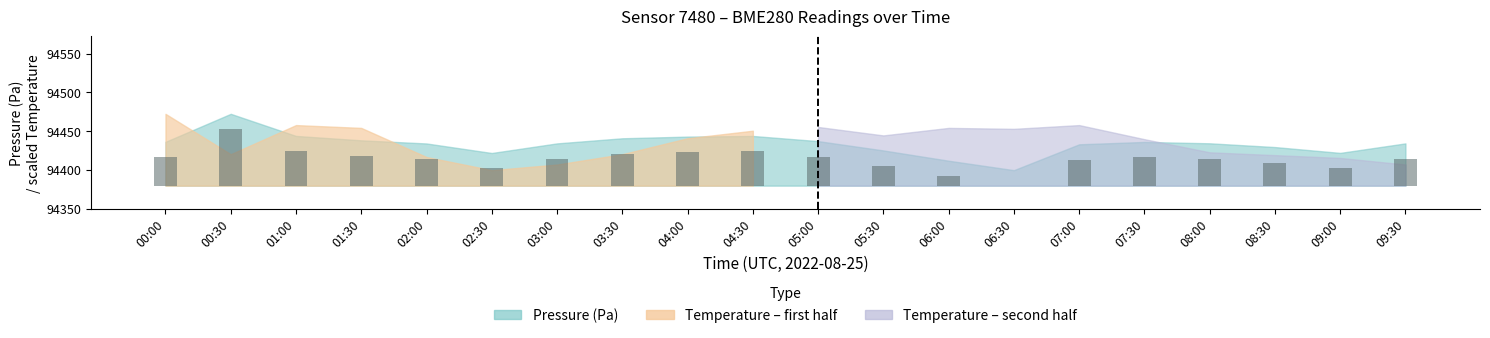

Does the chart contain stacked bars?

No